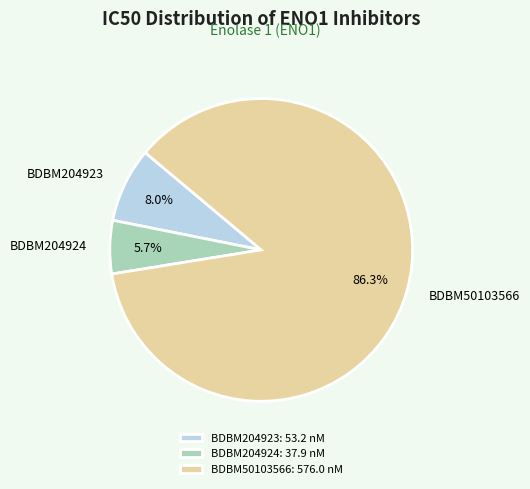

Which slice is the largest?

BDBM50103566